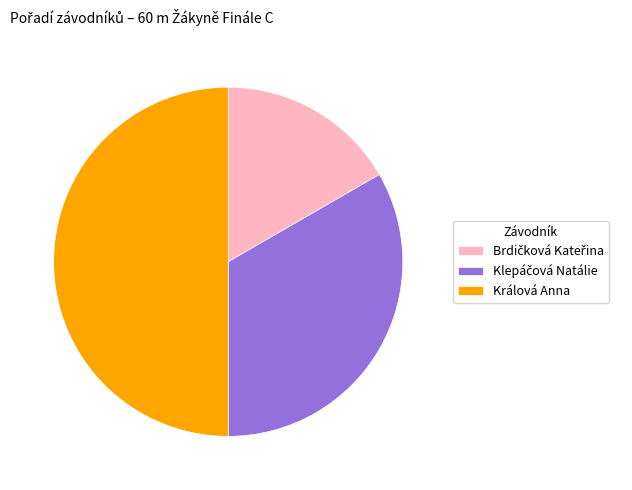

True or false: Králová Anna accounts for 50% of the total.

True